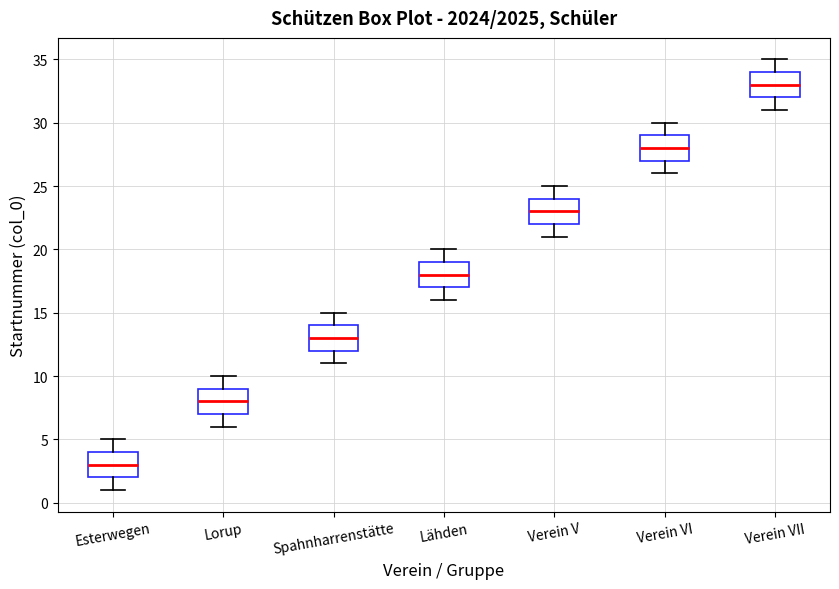

Reading left to right, transcribe this box plot: for each box, give where its median line is, the range the box spans, and where its two whiskers end, as read against the y-axis. The values are not printed on the chart, so give them approximately, as read against the axis.

Esterwegen: median 3, box 2 to 4, whiskers 1 to 5
Lorup: median 8, box 7 to 9, whiskers 6 to 10
Spahnharrenstätte: median 13, box 12 to 14, whiskers 11 to 15
Lähden: median 18, box 17 to 19, whiskers 16 to 20
Verein V: median 23, box 22 to 24, whiskers 21 to 25
Verein VI: median 28, box 27 to 29, whiskers 26 to 30
Verein VII: median 33, box 32 to 34, whiskers 31 to 35